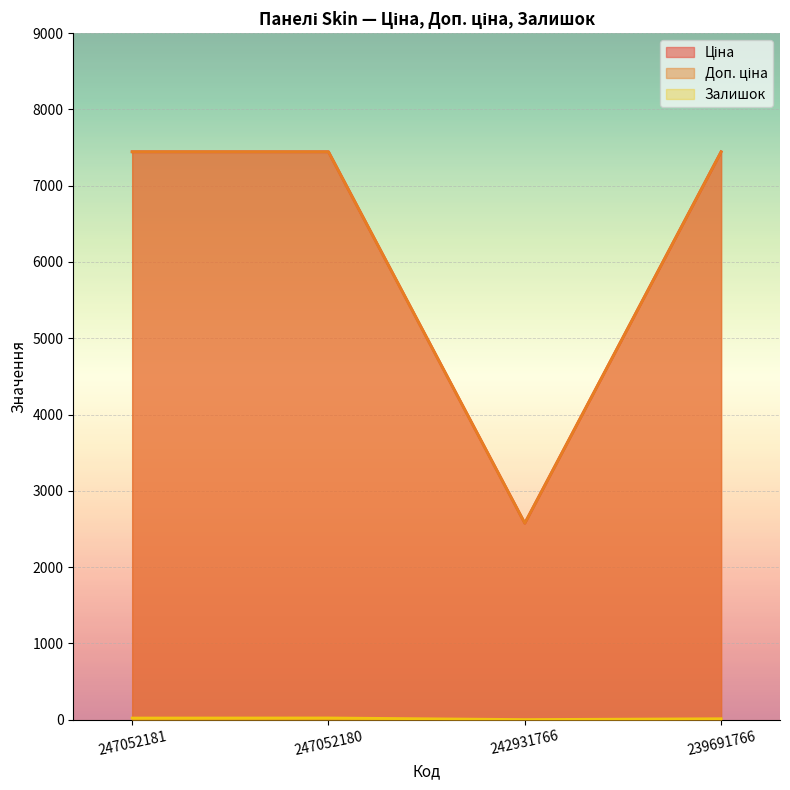

Where is Ціна nearest to the value 5009?

242931766